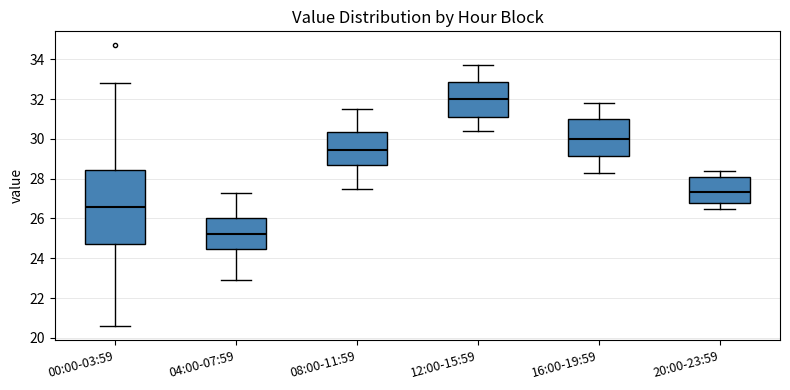

Reading left to right, transcribe this box plot: for each box, give where its median line is, the range the box spans, and where its two whiskers end, as read against the y-axis. The values are not printed on the chart, so give them approximately, as read against the axis.

00:00-03:59: median 26.6, box 24.8 to 28.4, whiskers 20.6 to 32.8
04:00-07:59: median 25.2, box 24.4 to 26.0, whiskers 23.0 to 27.4
08:00-11:59: median 29.4, box 28.6 to 30.4, whiskers 27.6 to 31.6
12:00-15:59: median 32.0, box 31.2 to 32.8, whiskers 30.4 to 33.8
16:00-19:59: median 30.0, box 29.2 to 31.0, whiskers 28.4 to 31.8
20:00-23:59: median 27.4, box 26.8 to 28.2, whiskers 26.6 to 28.4